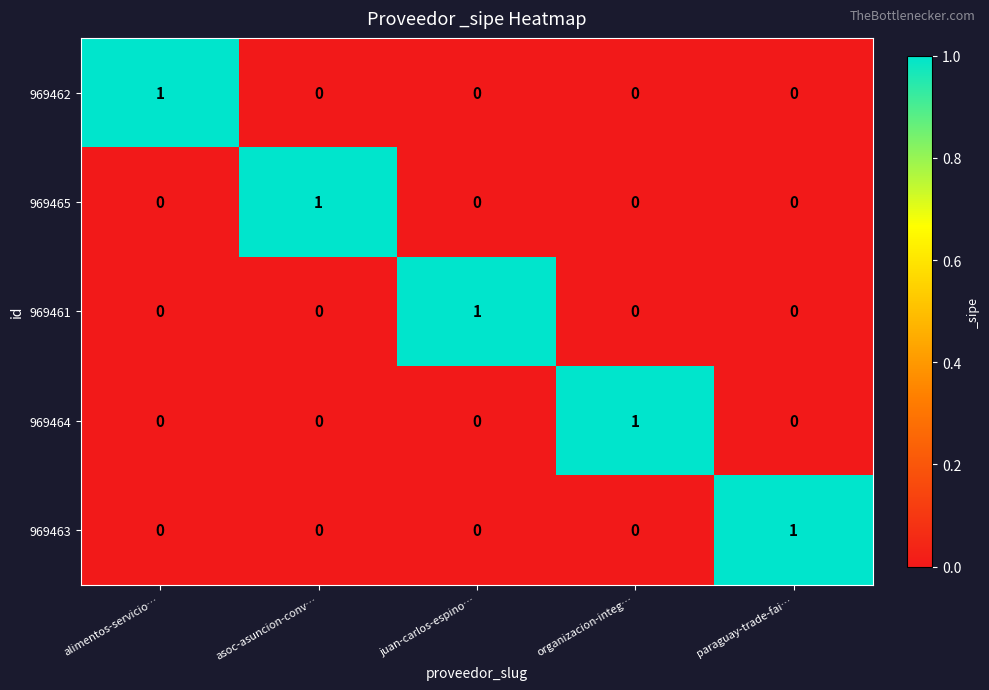

At how many categories does at least one series exceed 0?

5